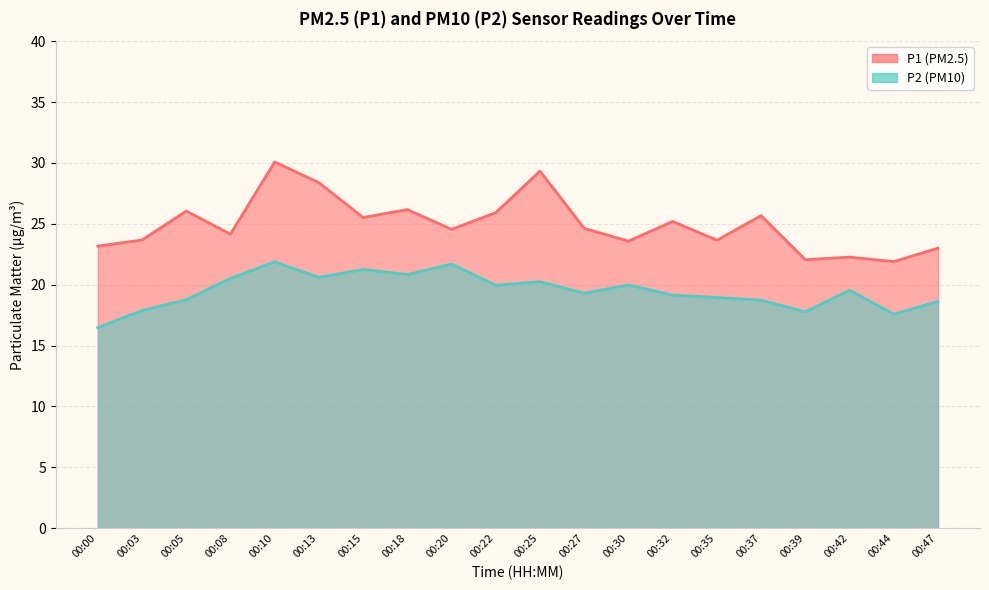

Reading left to right, extract all data points from this chart.

P1: 00:00=23.2	00:03=23.7	00:05=26.1	00:08=24.1	00:10=30.1	00:13=28.4	00:15=25.5	00:18=26.2	00:20=24.6	00:22=25.9	00:25=29.3	00:27=24.6	00:30=23.6	00:32=25.2	00:35=23.6	00:37=25.7	00:39=22.1	00:42=22.3	00:44=21.9	00:47=23.0
P2: 00:00=16.5	00:03=17.9	00:05=18.8	00:08=20.5	00:10=21.9	00:13=20.6	00:15=21.2	00:18=20.8	00:20=21.7	00:22=19.9	00:25=20.2	00:27=19.3	00:30=20.0	00:32=19.1	00:35=18.9	00:37=18.7	00:39=17.8	00:42=19.6	00:44=17.6	00:47=18.6